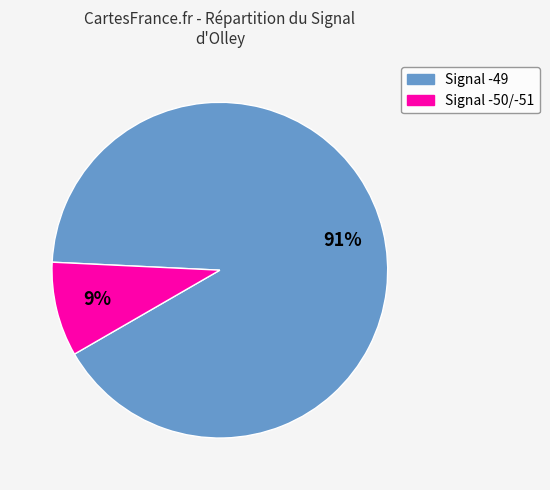

Is there any slice that represents more than half of the pie?

Yes